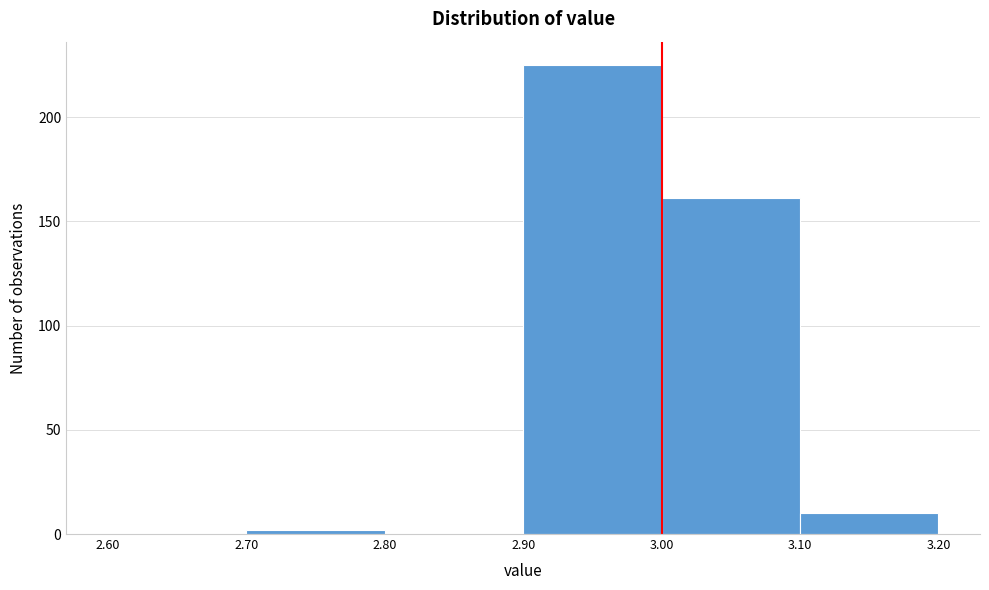

How tall is the bar that spans 3.00 to 3.10 on the x-axis? The values are not printed on the chart, so give them approximately, as read against the axis.

160